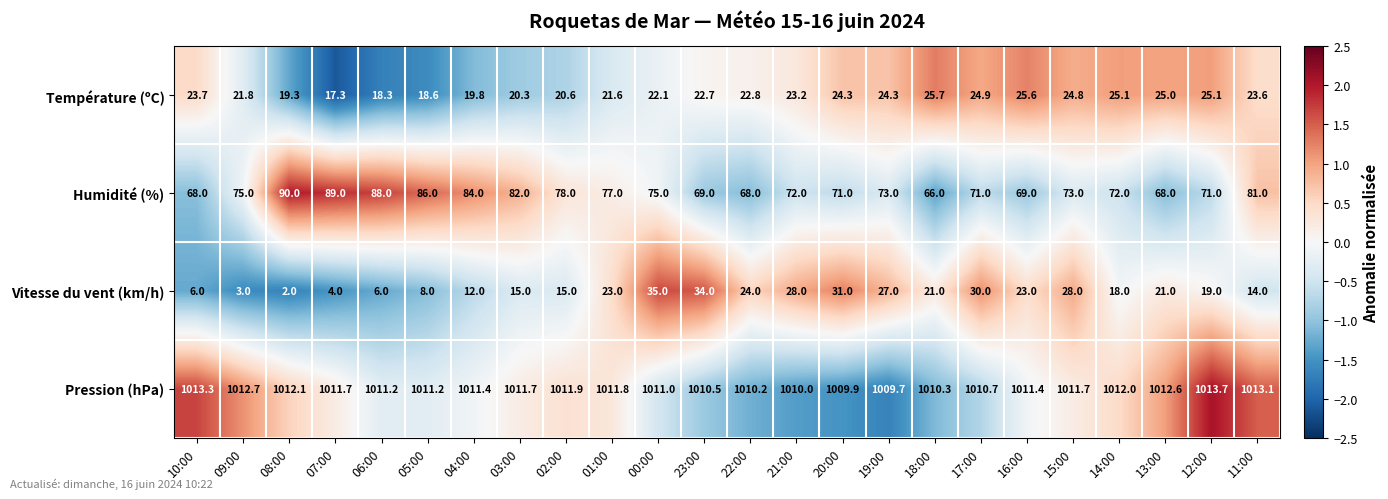

The value of Humidité (%) at 18:00 is 66.0. True or false?

True